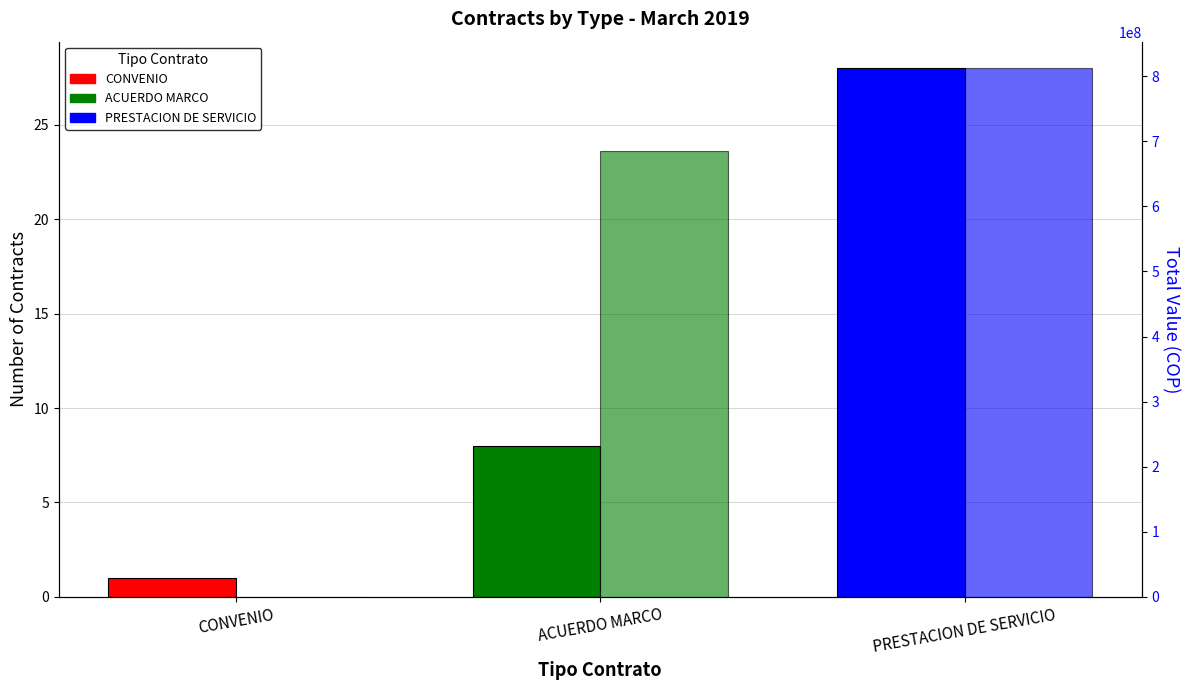

The value of Total Value (COP) at PRESTACION DE SERVICIO is 812523338. True or false?

True